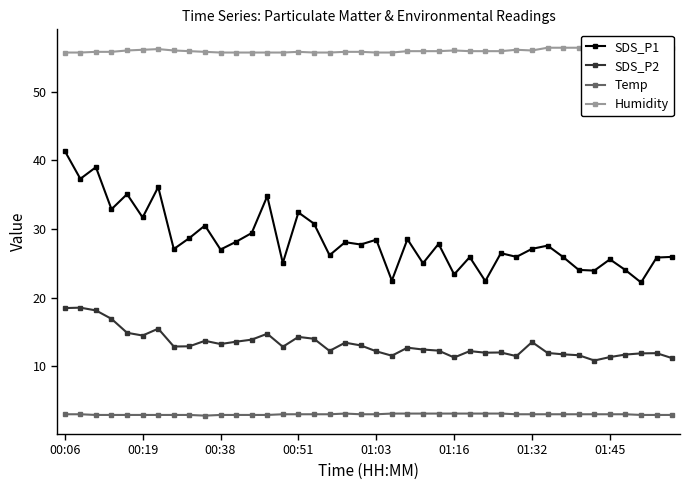

What is the smallest value displayed?

2.8